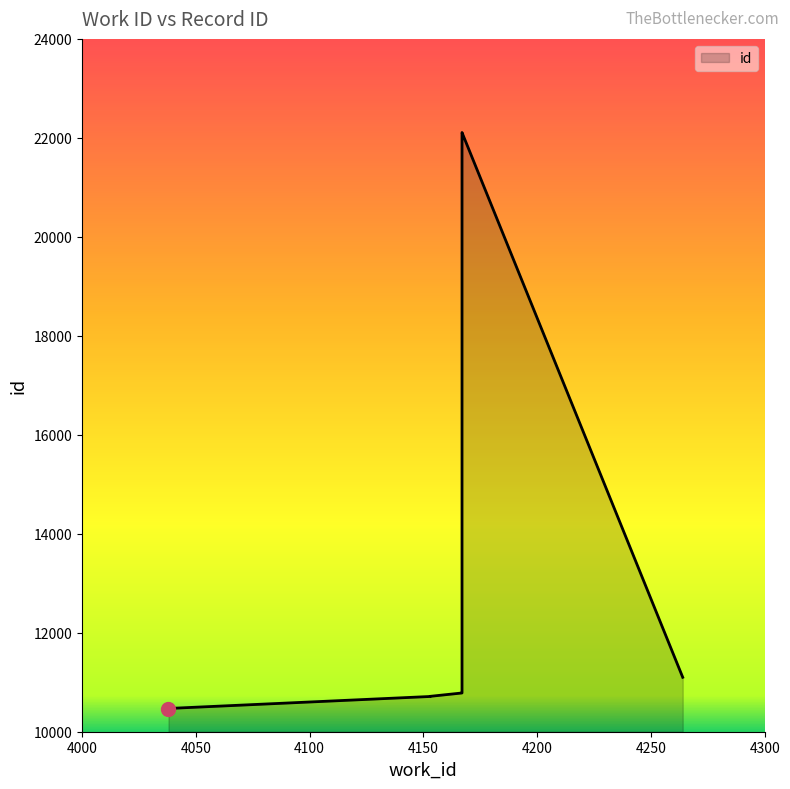

What is the label of the 7th point from the right?

4153